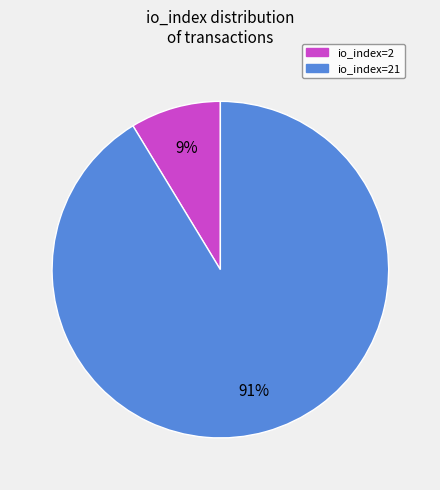

What is the smallest slice in the pie chart?

io_index=2